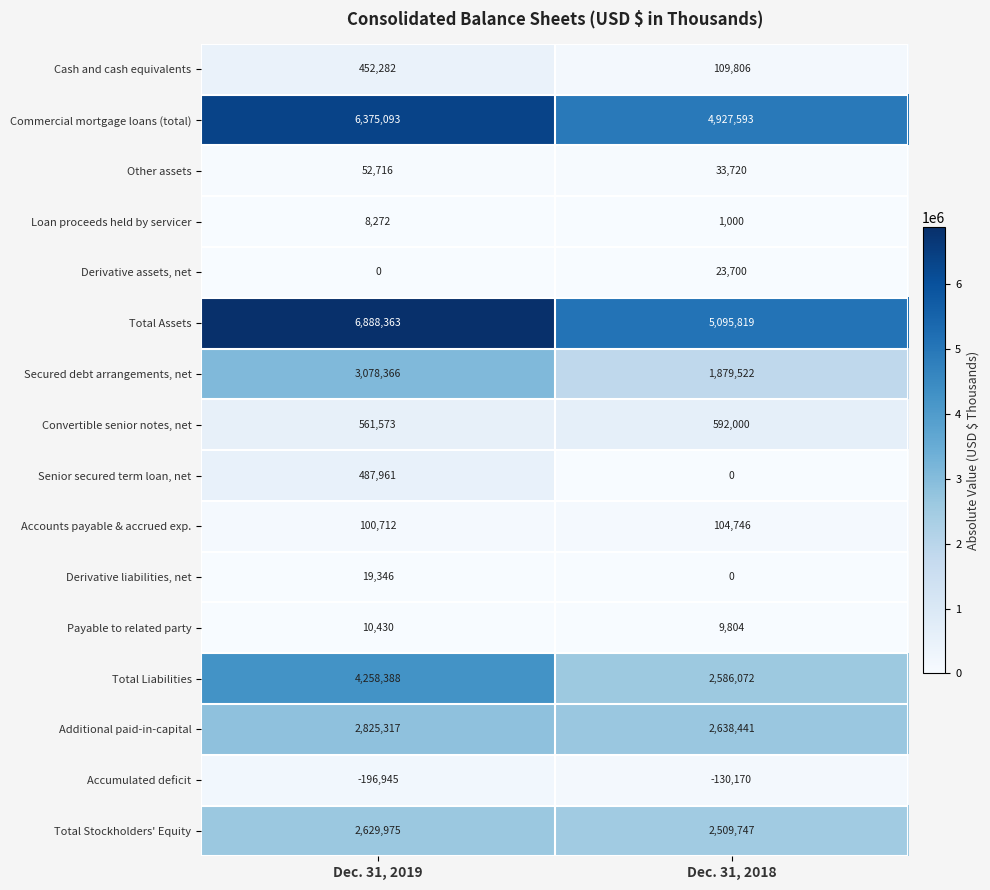

Is the value of Total Assets at Dec. 31, 2019 greater than the value of Accounts payable & accrued exp. at Dec. 31, 2019?

Yes